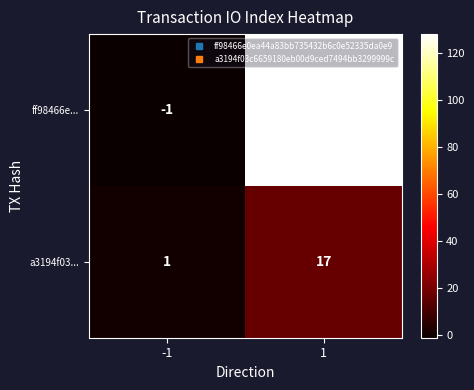

Read the ff98466e... value at 1.

128